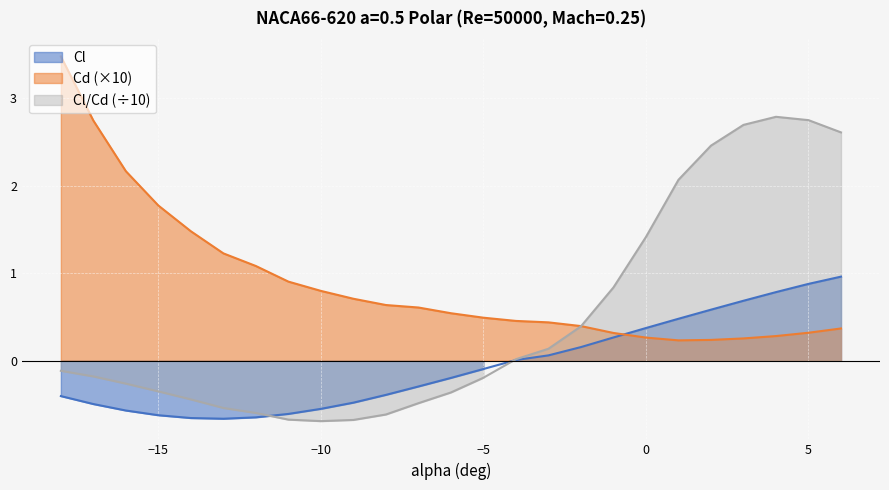

What is the smallest value displayed?

-0.7